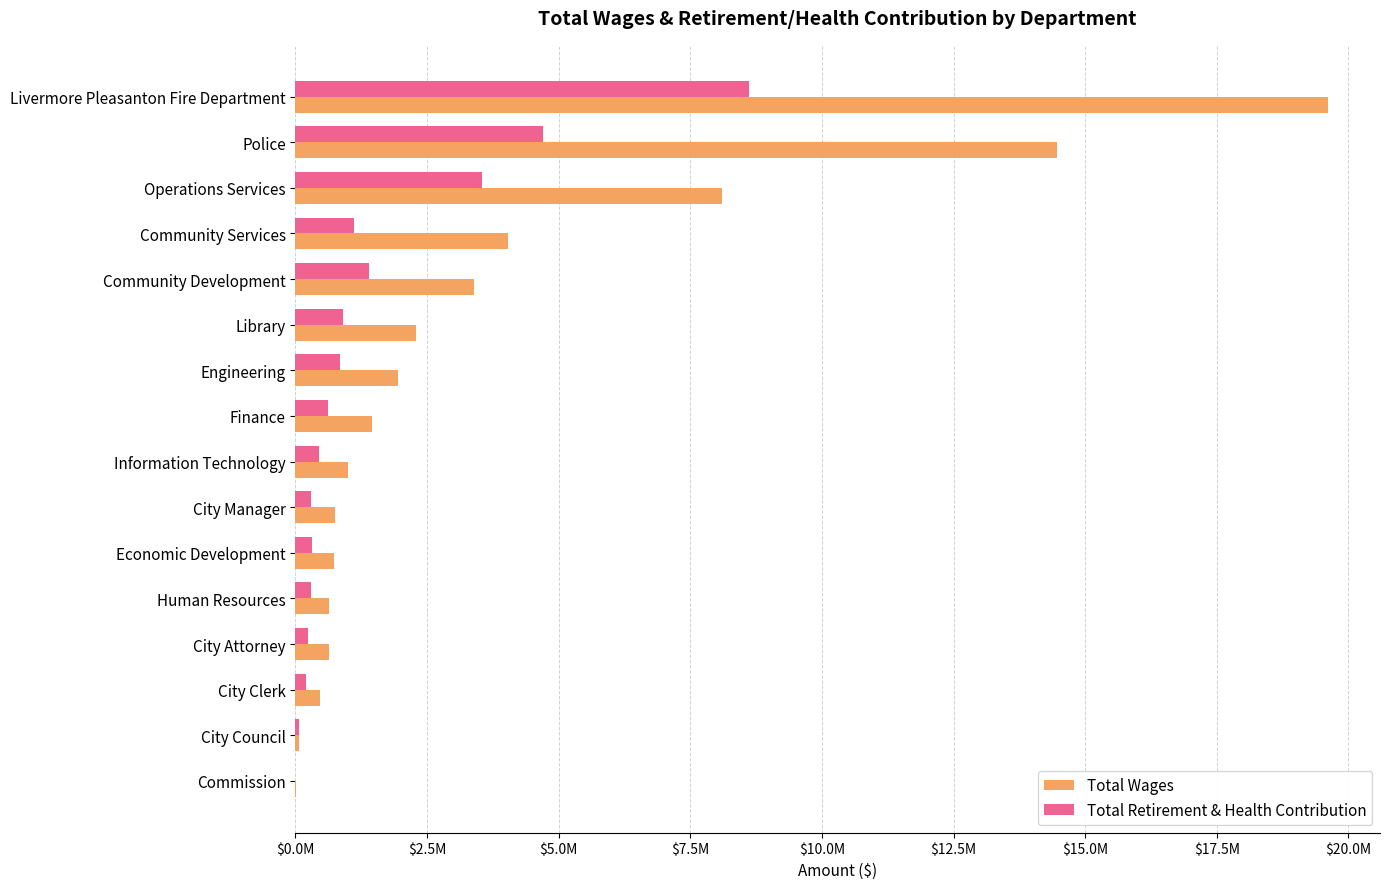

What are all the series names shown in the legend?

Total Wages, Total Retirement & Health Contribution